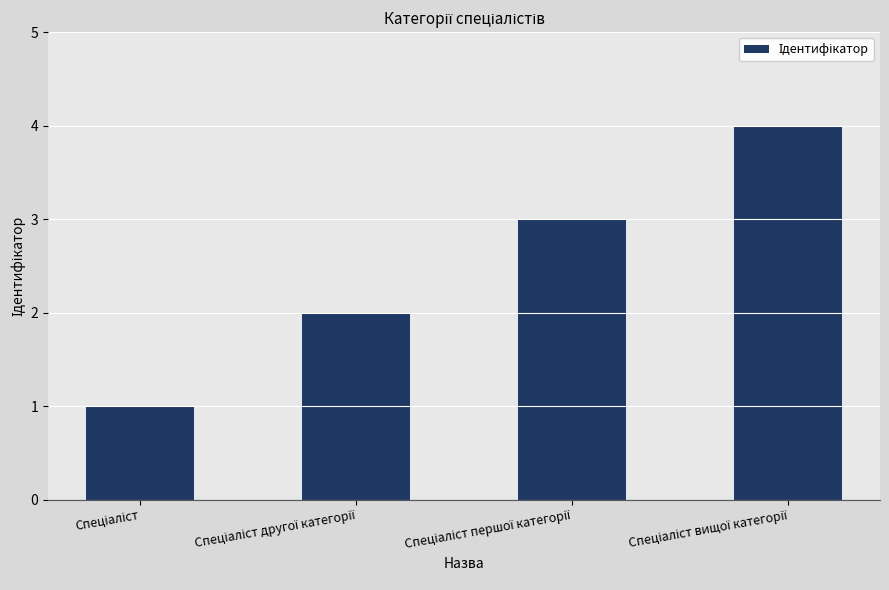

What is the minimum value shown in the chart?

1